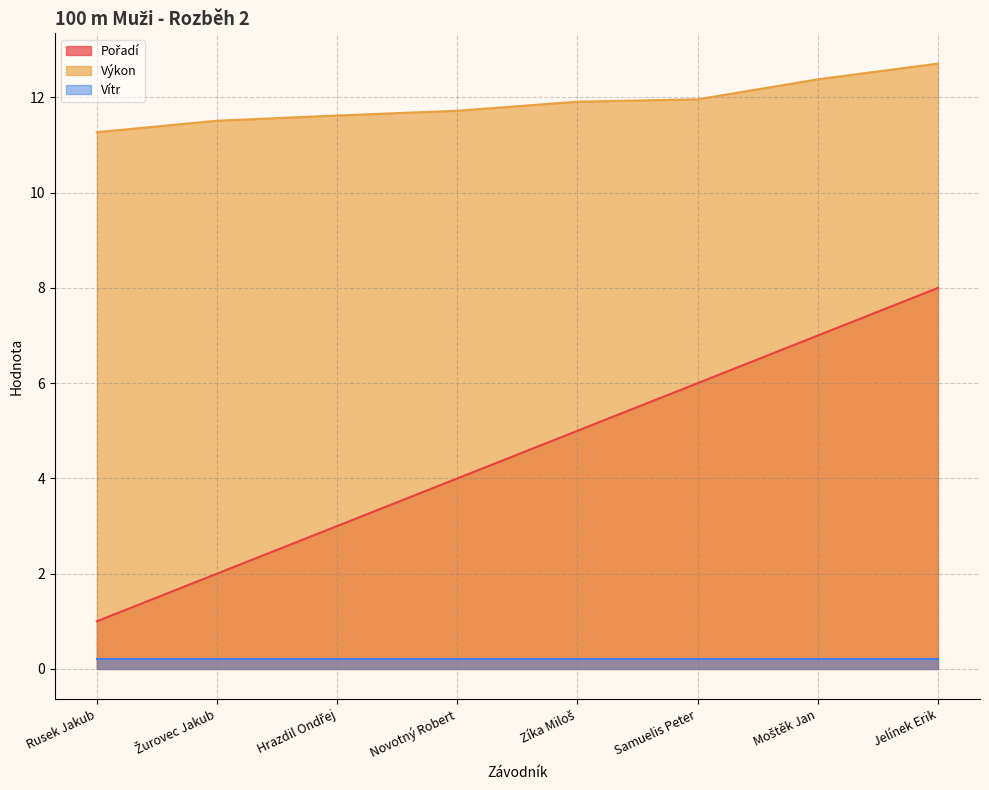

What is the greatest value displayed?

12.7